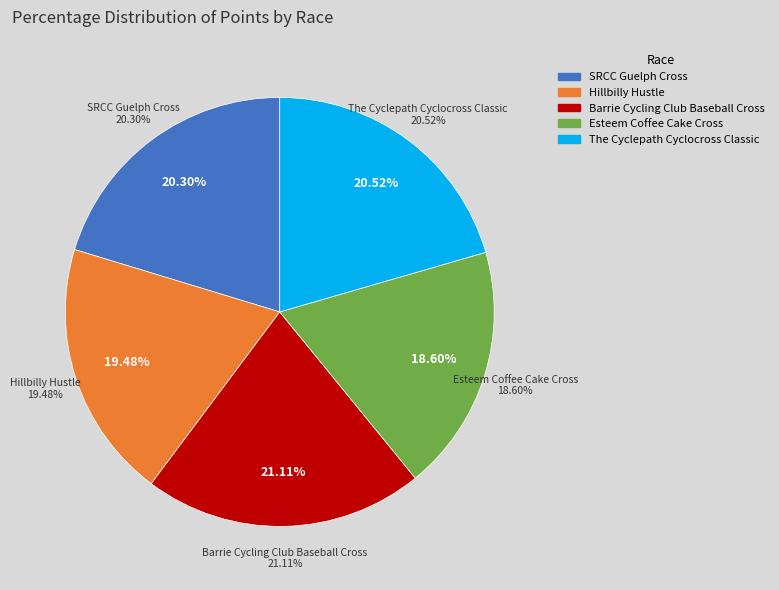

Is the sum of Esteem Coffee Cake Cross and Barrie Cycling Club Baseball Cross greater than half?

No